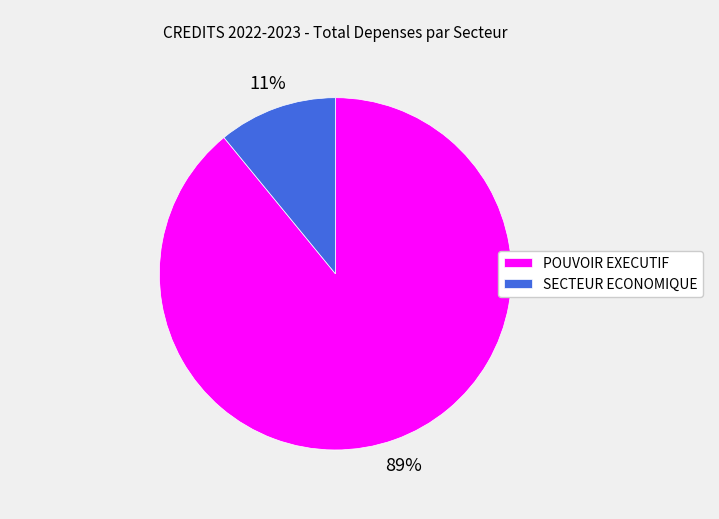

To the nearest percent, what portion does POUVOIR EXECUTIF represent?

89%